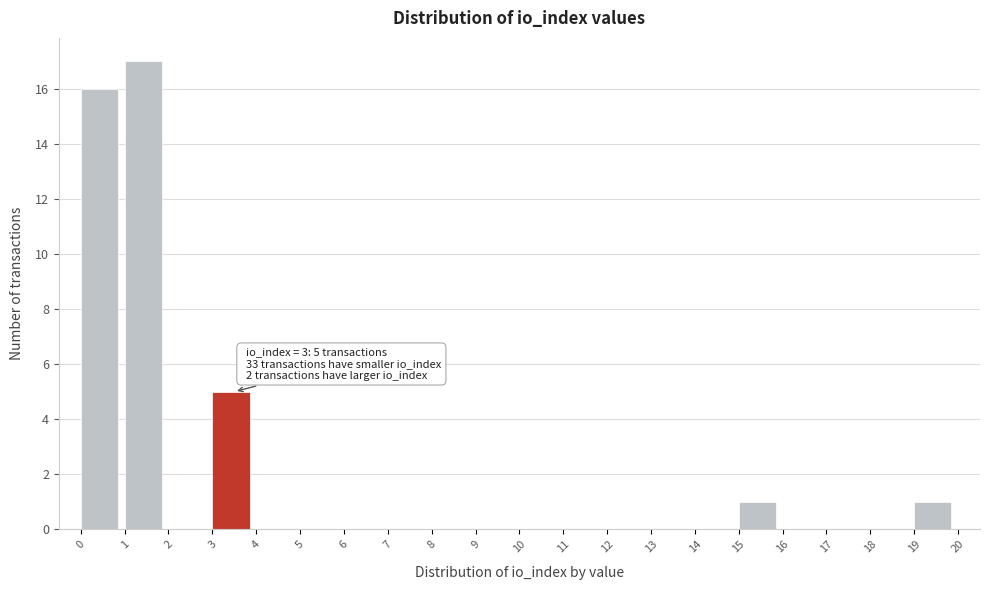

Which range on the x-axis has the tallest bar?

1 to 2